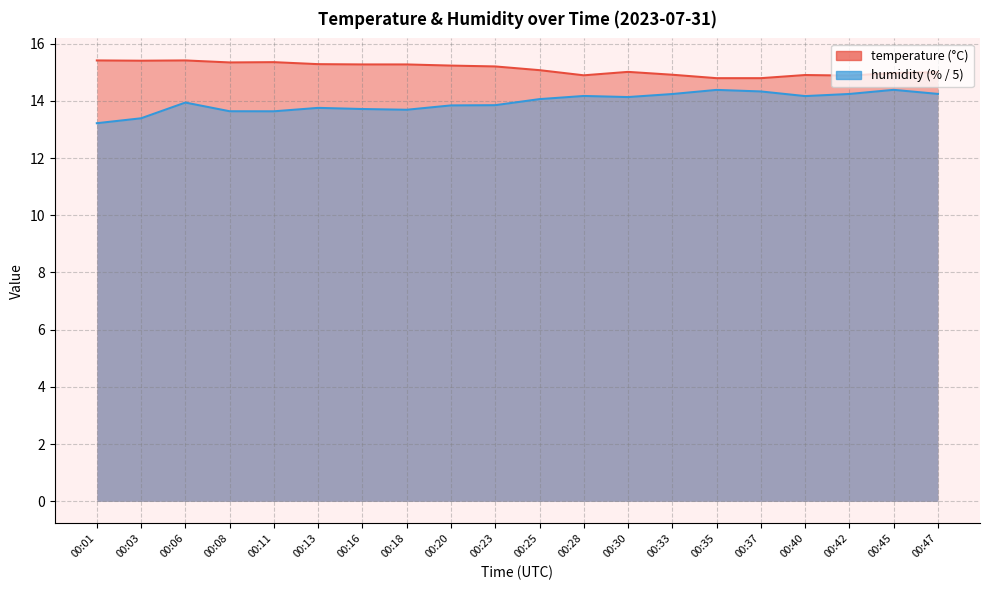

Which category has the highest value in the temperature series?

00:01